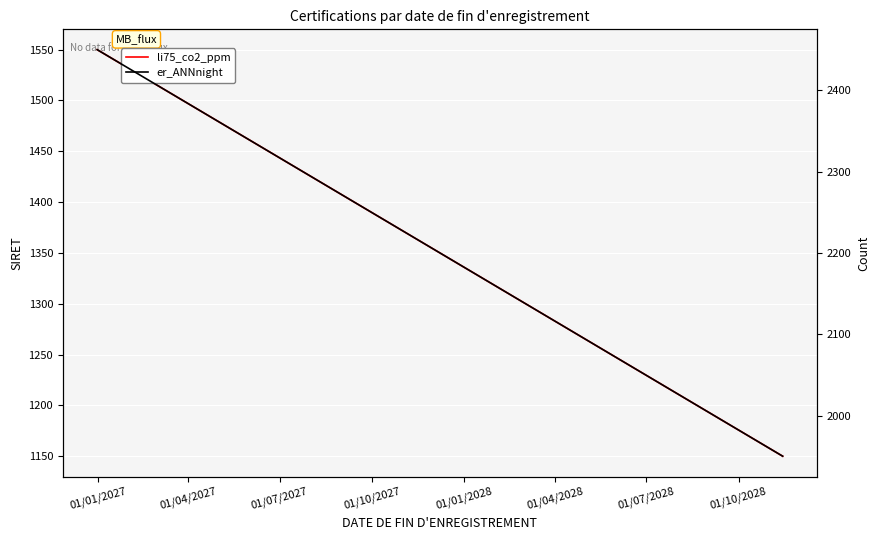

List the series in order of their peak value, highest first.

er_ANNnight, li75_co2_ppm